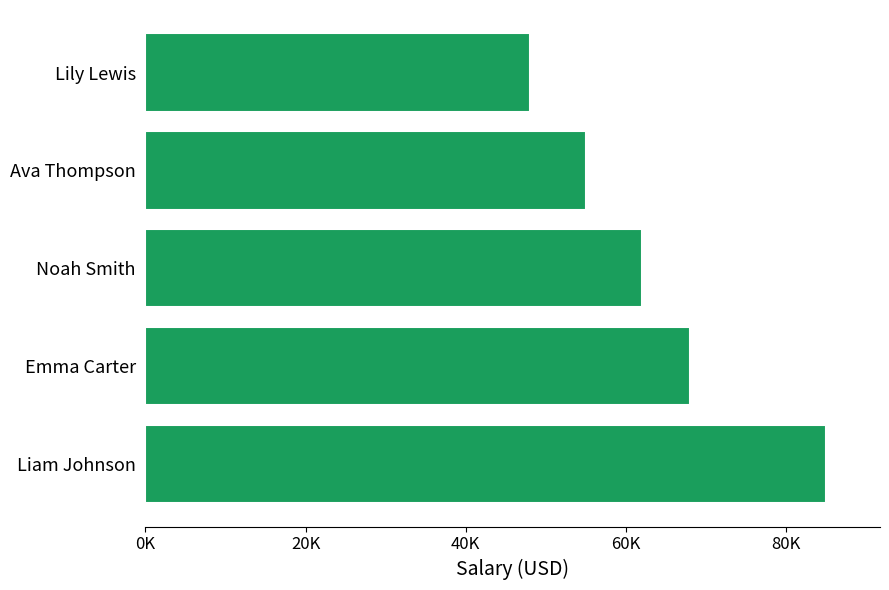

Are the bars horizontal?

Yes